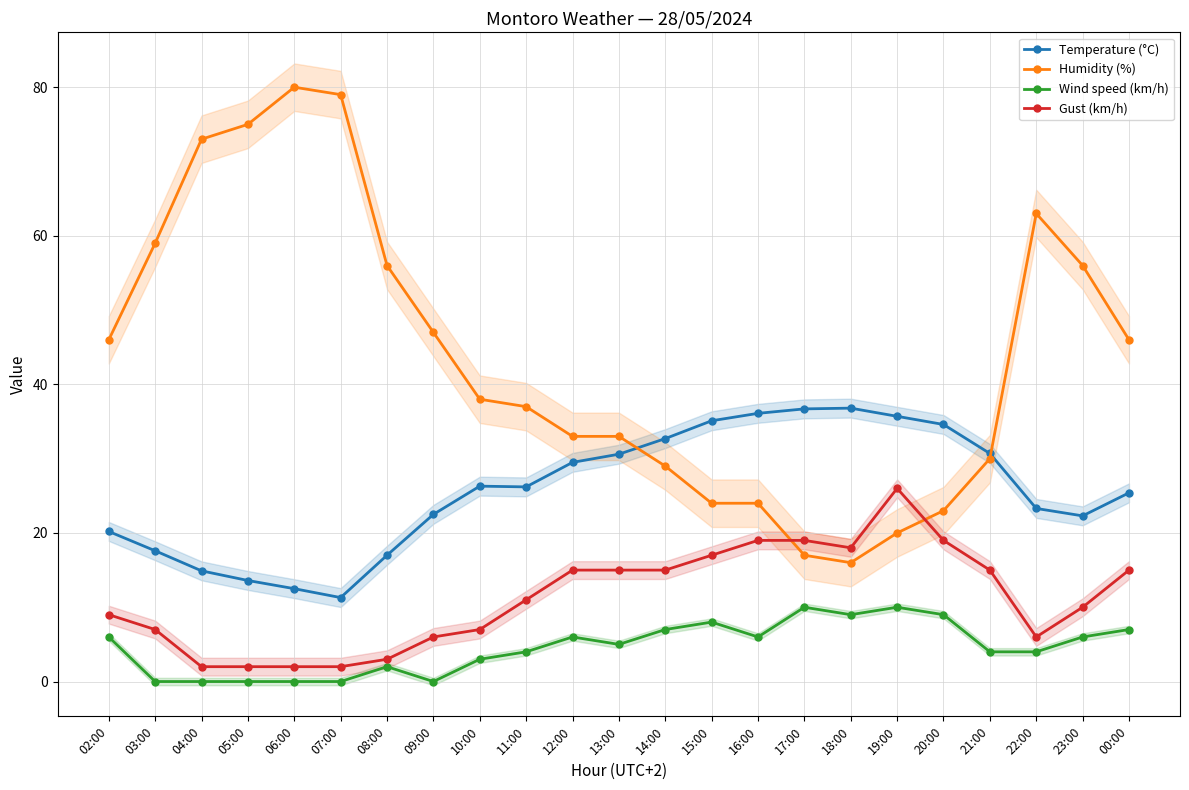

Between 13:00 and 15:00, which series saw the biggest shift?

Humidity (%)